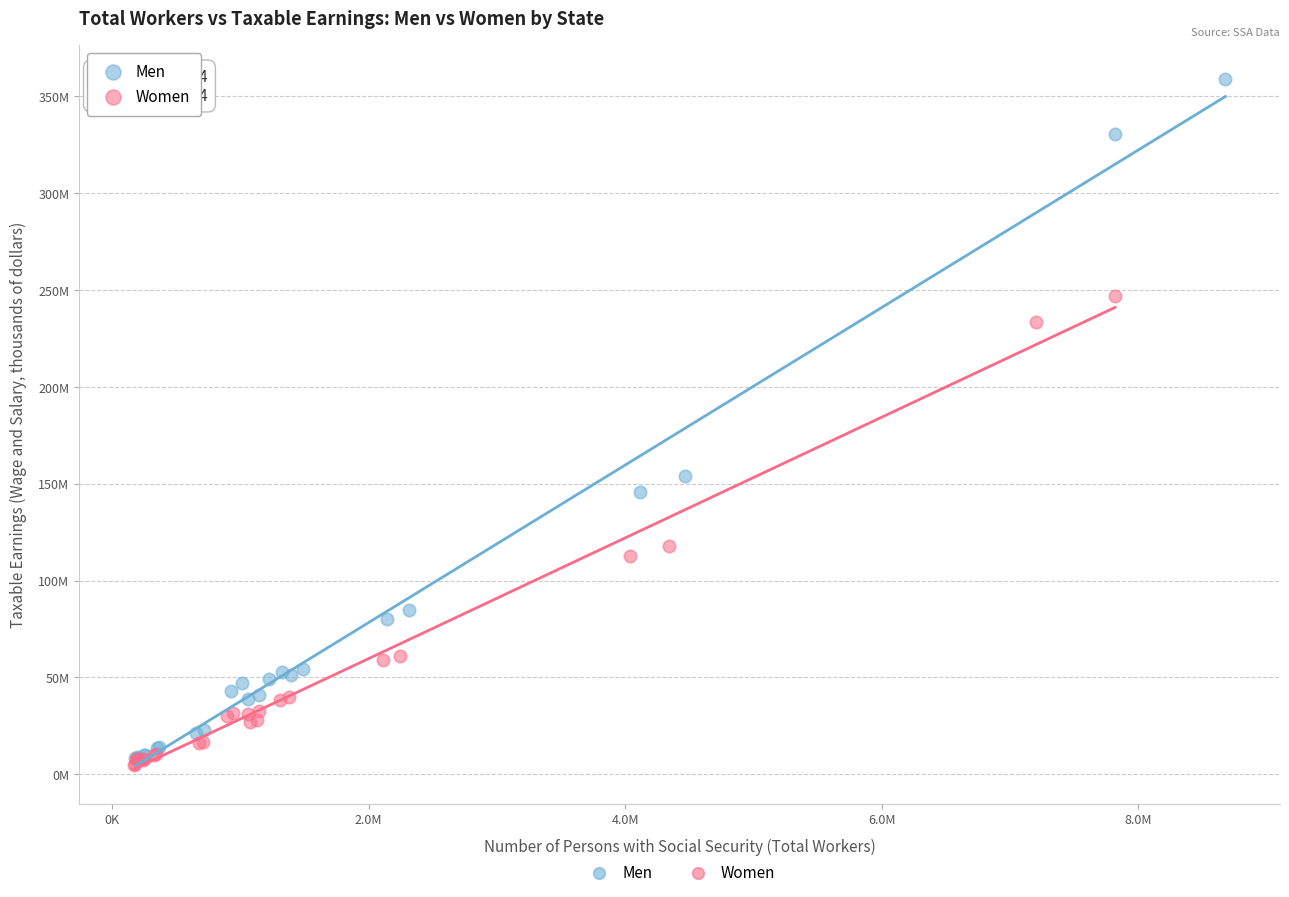

What are all the series names shown in the legend?

Men, Women